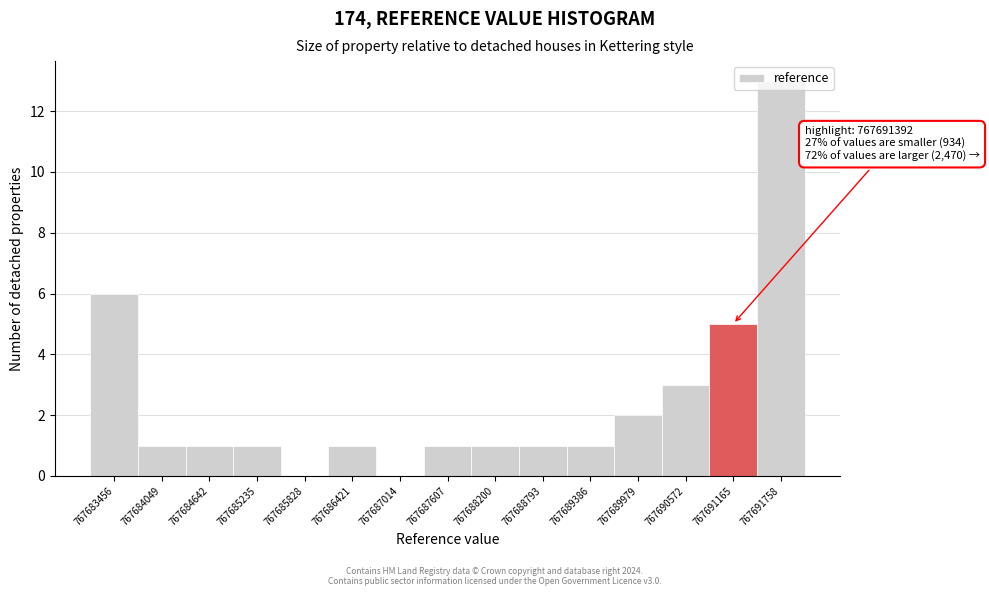

Is it true that the value at 767690572 is 4?

False